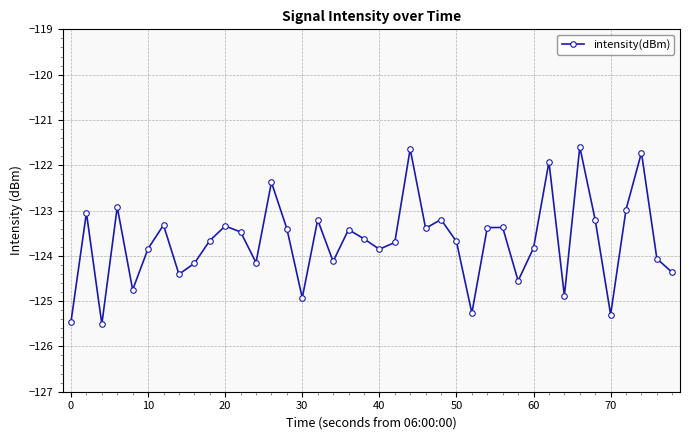

What is the difference between the maximum and second lowest values?

3.9